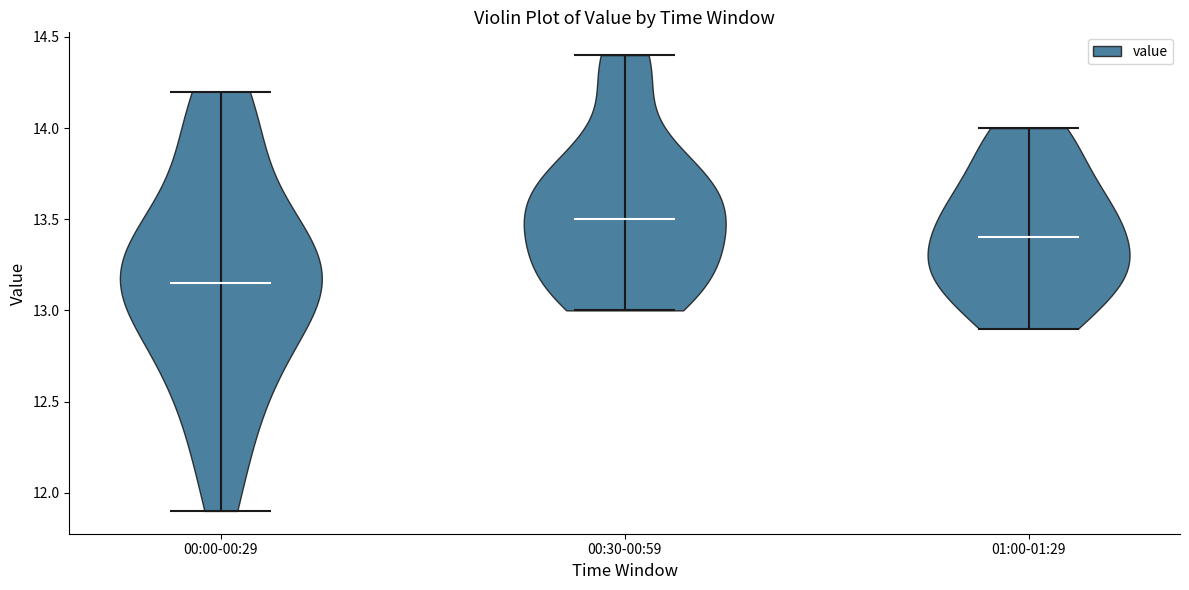

Which violin has the highest median line?

00:30-00:59